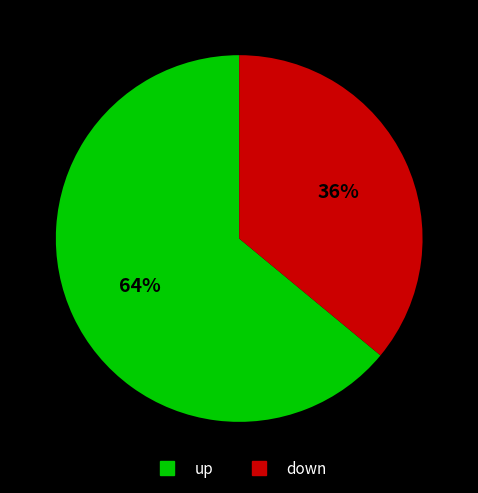

Which slice is the smallest?

down